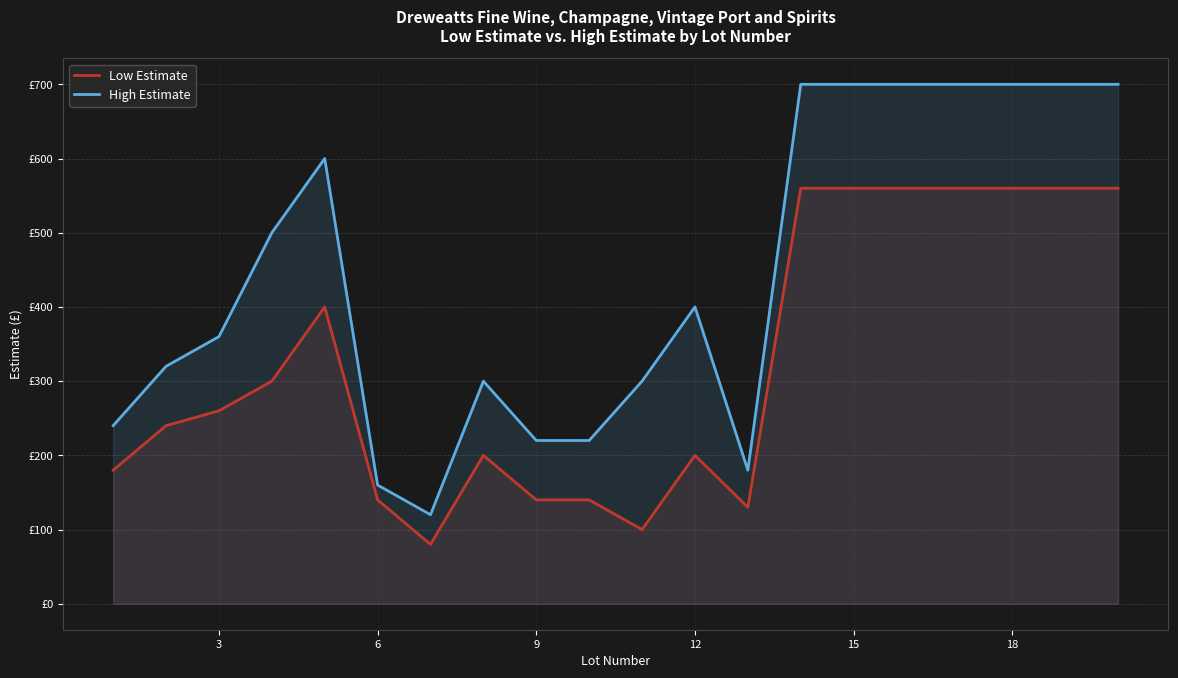

What is the value of the Low Estimate point at the 1st from the left?

180